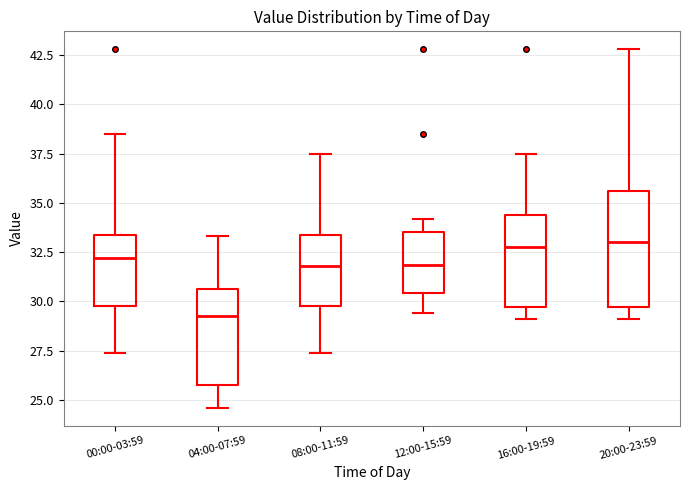

Where does the median line of the box for 04:00-07:59 sit on the y-axis? The values are not printed on the chart, so give them approximately, as read against the axis.

29.5